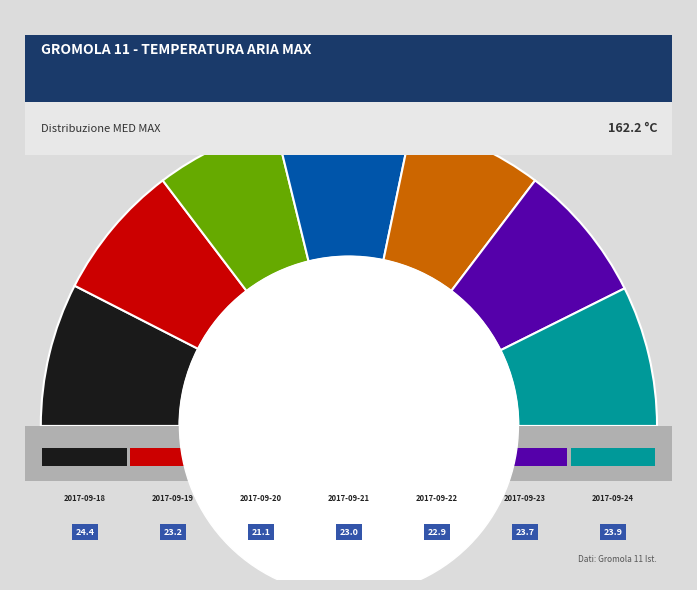

To the nearest percent, what is the difference between the 2017-09-20 and 2017-09-24 slice percentages?

2%